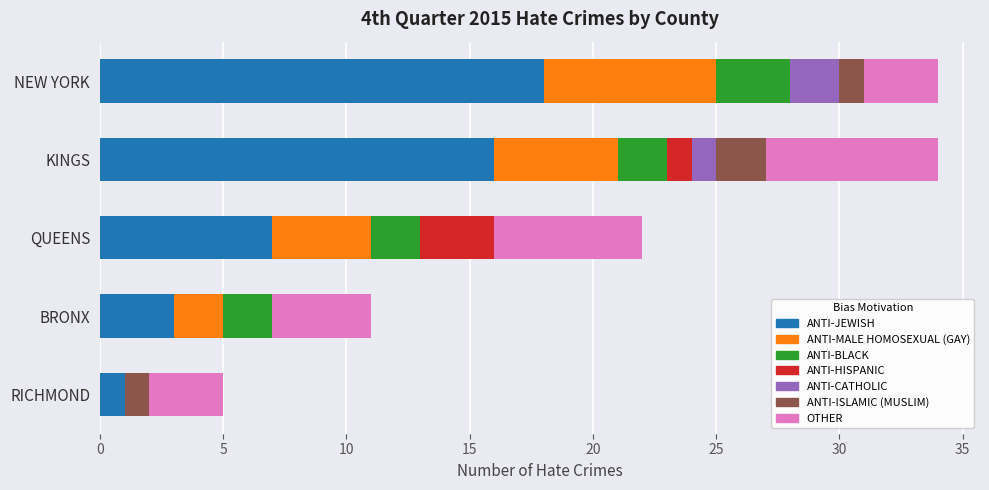

What is the total value across all series at KINGS?

34